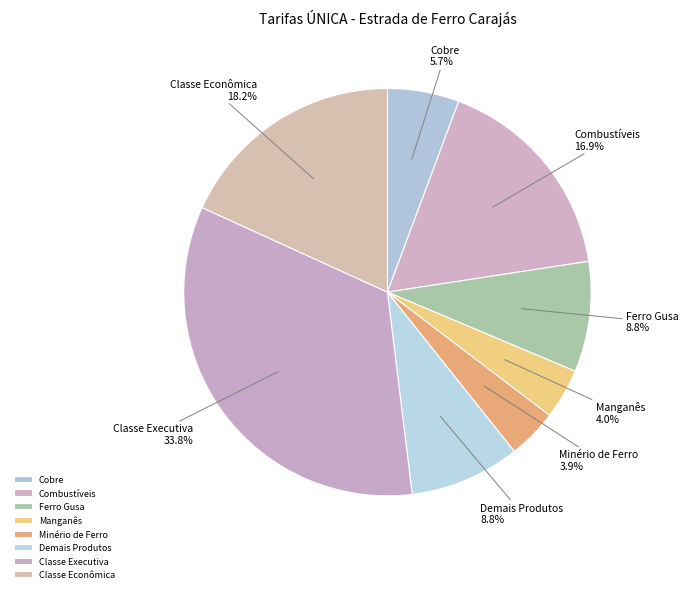

Does Combustíveis account for over 50% of the chart?

No